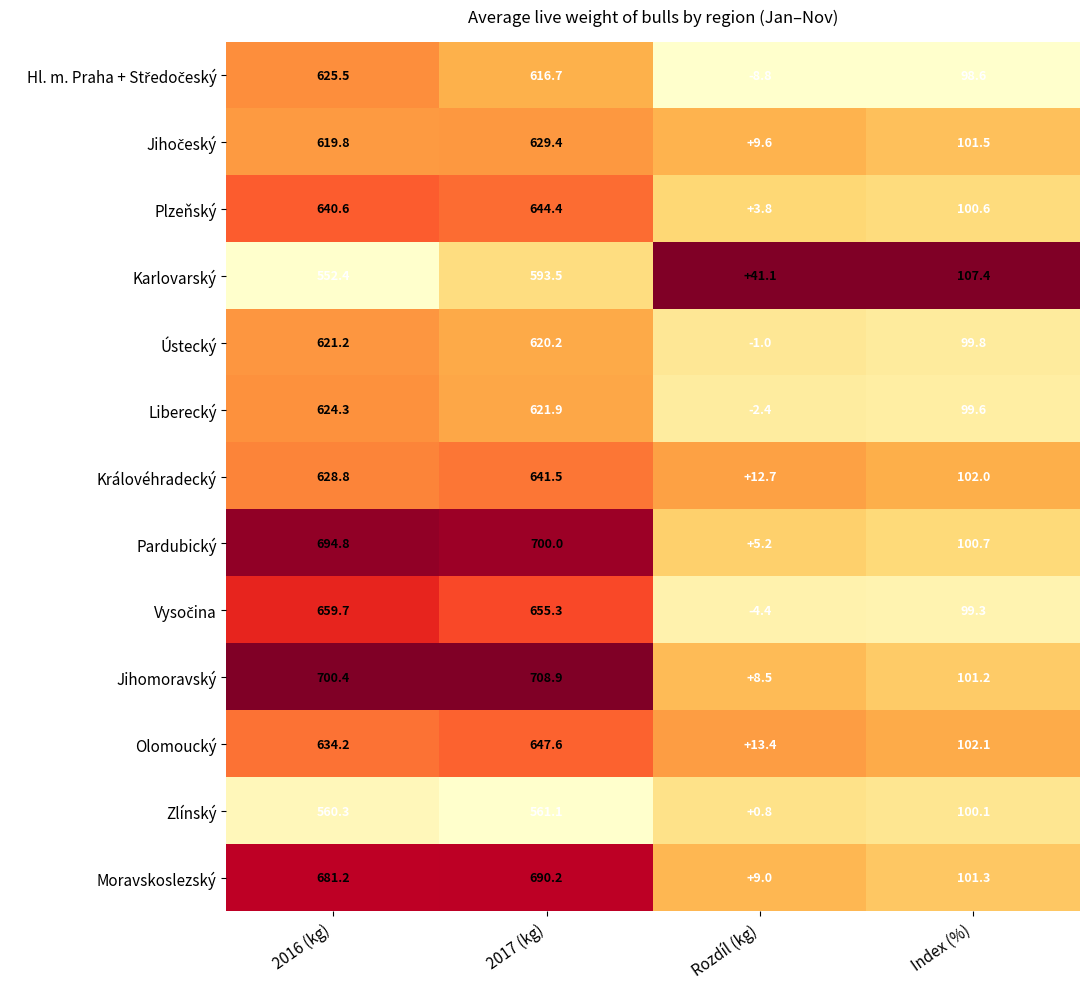

What is the difference between the second highest and second lowest values in the Jihomoravský series?

599.2